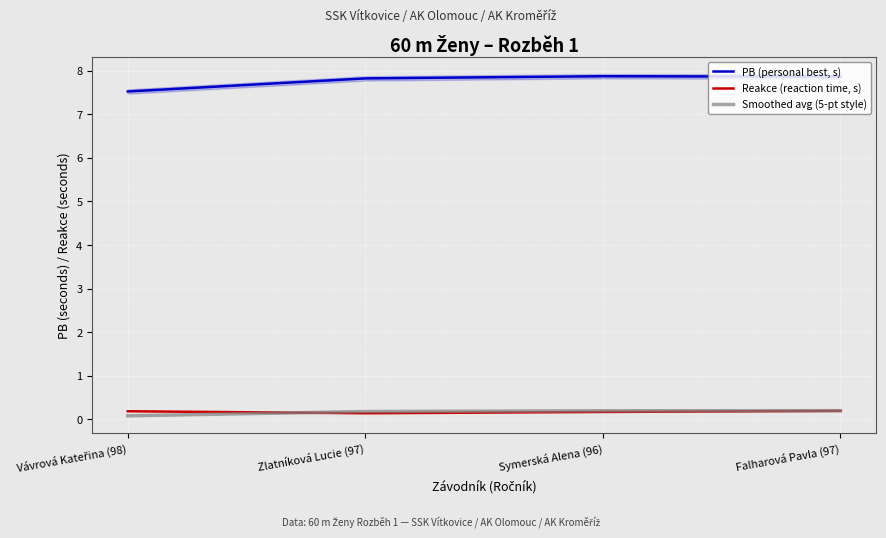

What is the value of the Reakce (reaction time, s) point at the 4th from the left?

0.2